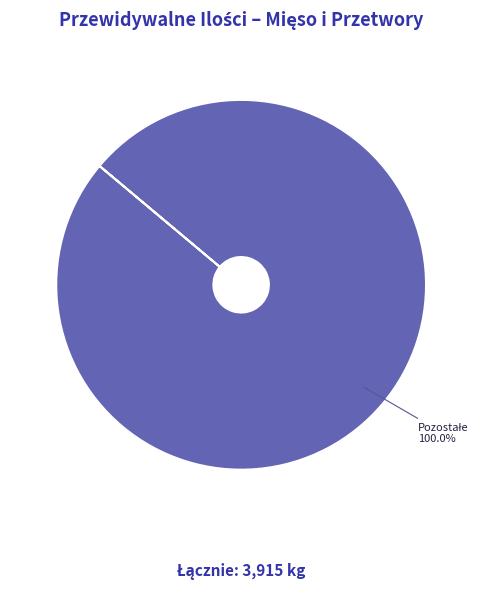

Is there any slice that represents more than half of the pie?

Yes